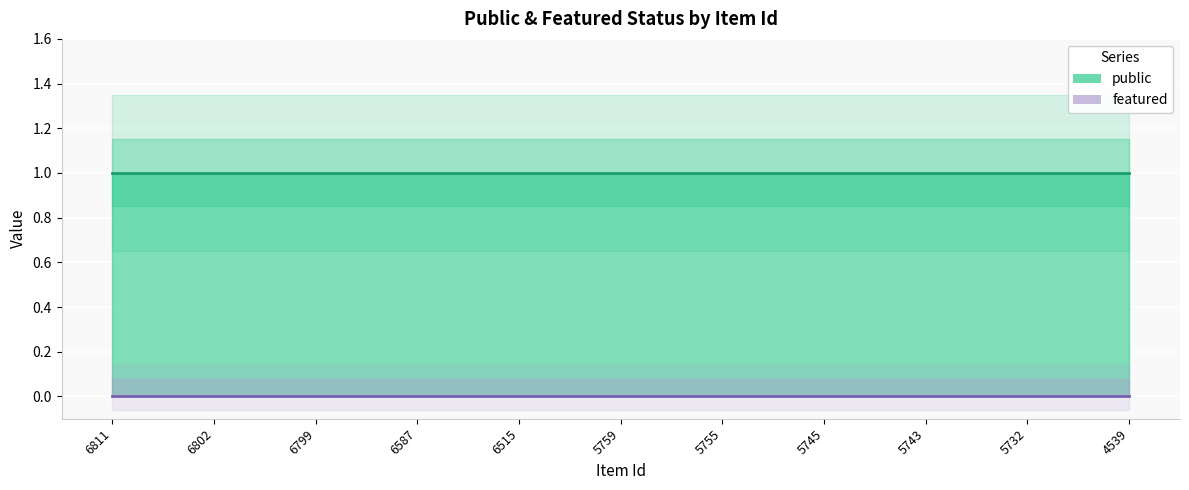

What is the total value across all series at 6799?

1